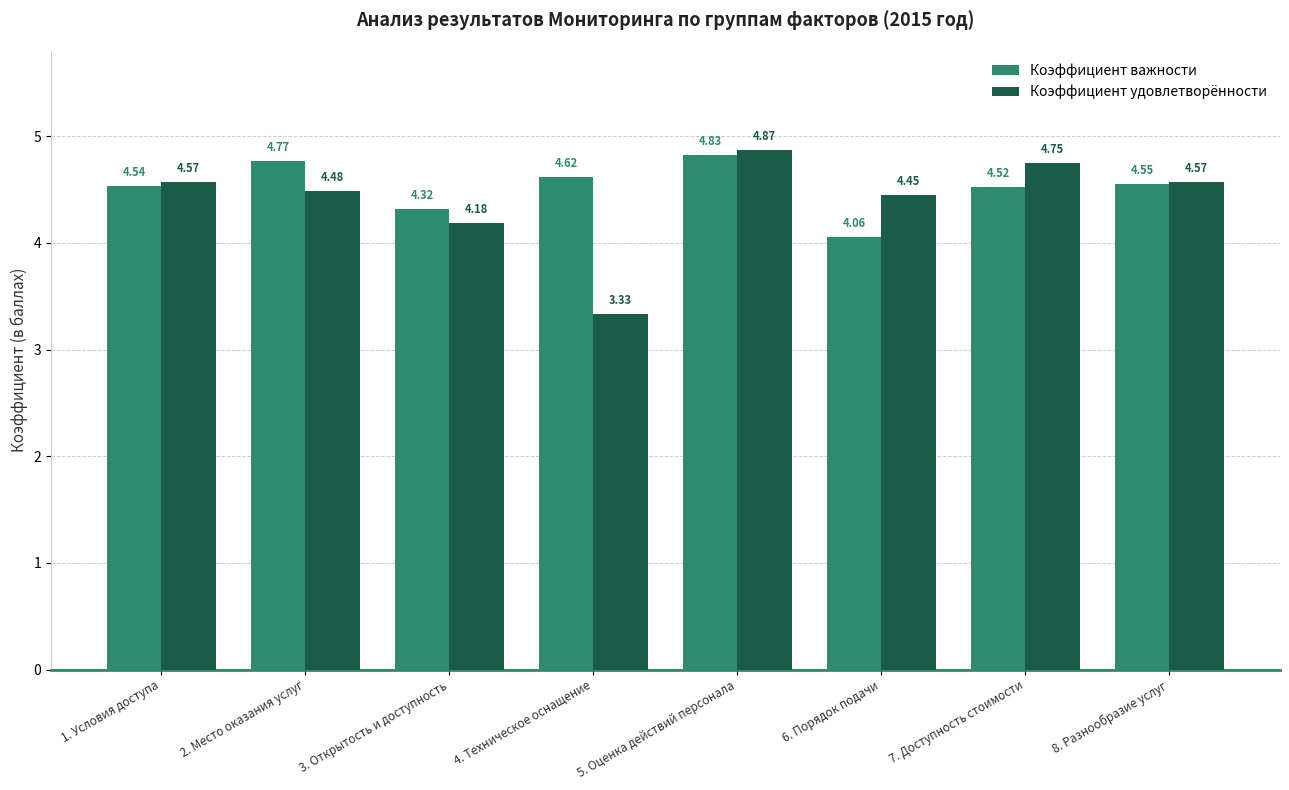

Does the chart contain any negative values?

No